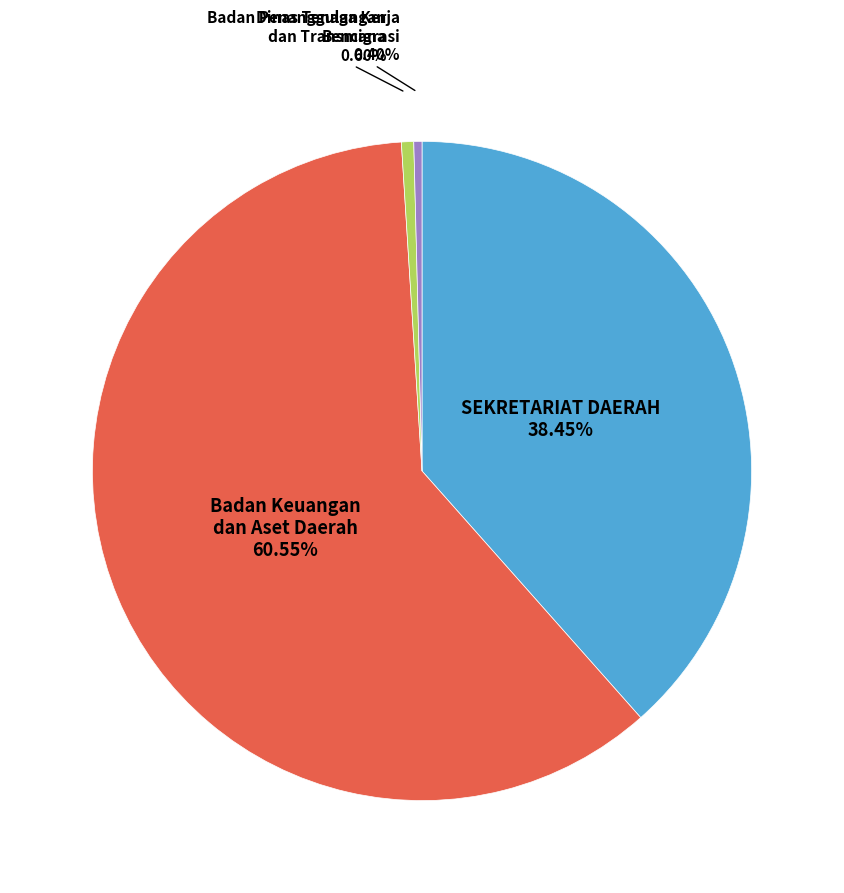

Is there a majority slice in this chart?

Yes